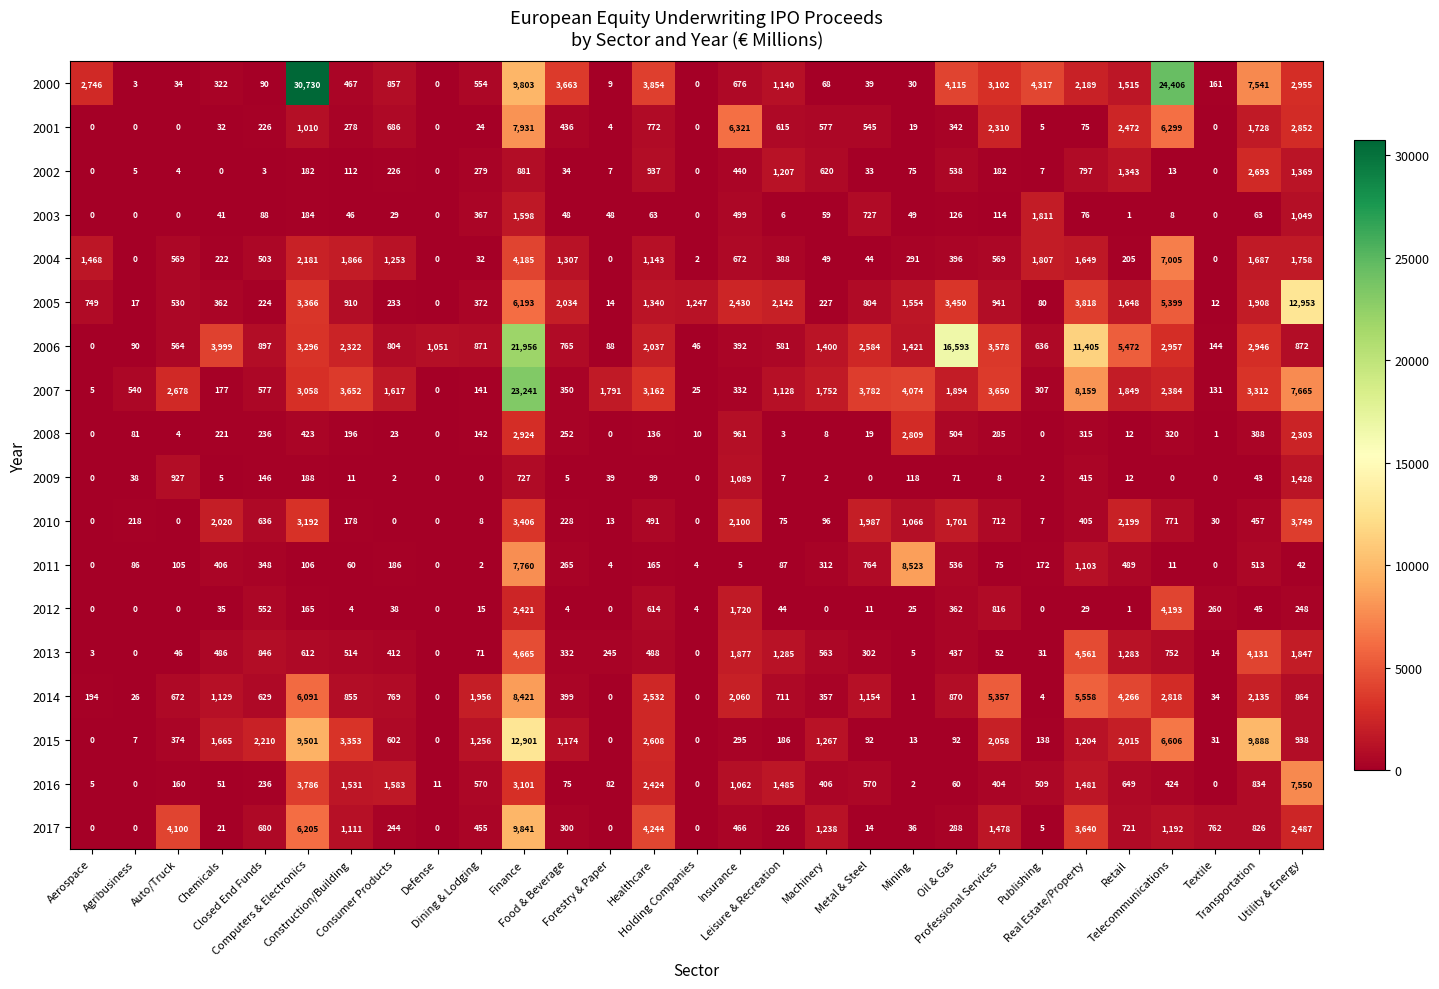

What is the average value of the 2007 series?

2808